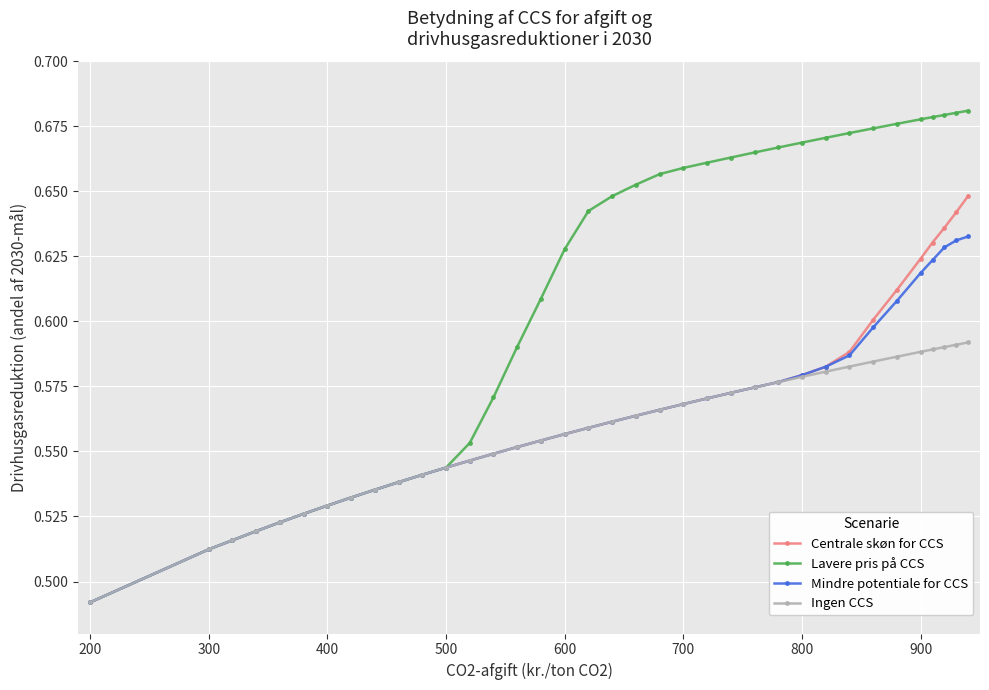

Rank the series by their maximum value, from lowest to highest.

Ingen CCS, Mindre potentiale for CCS, Centrale skøn for CCS, Lavere pris på CCS